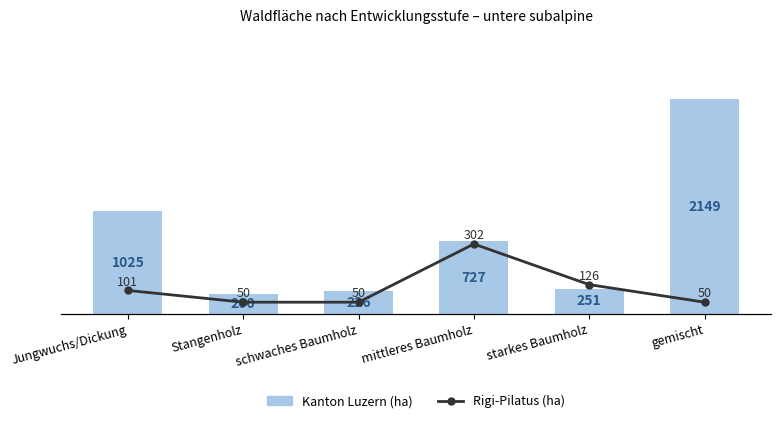

What is the difference between the second highest and minimum values in the Rigi-Pilatus (ha) series?

76